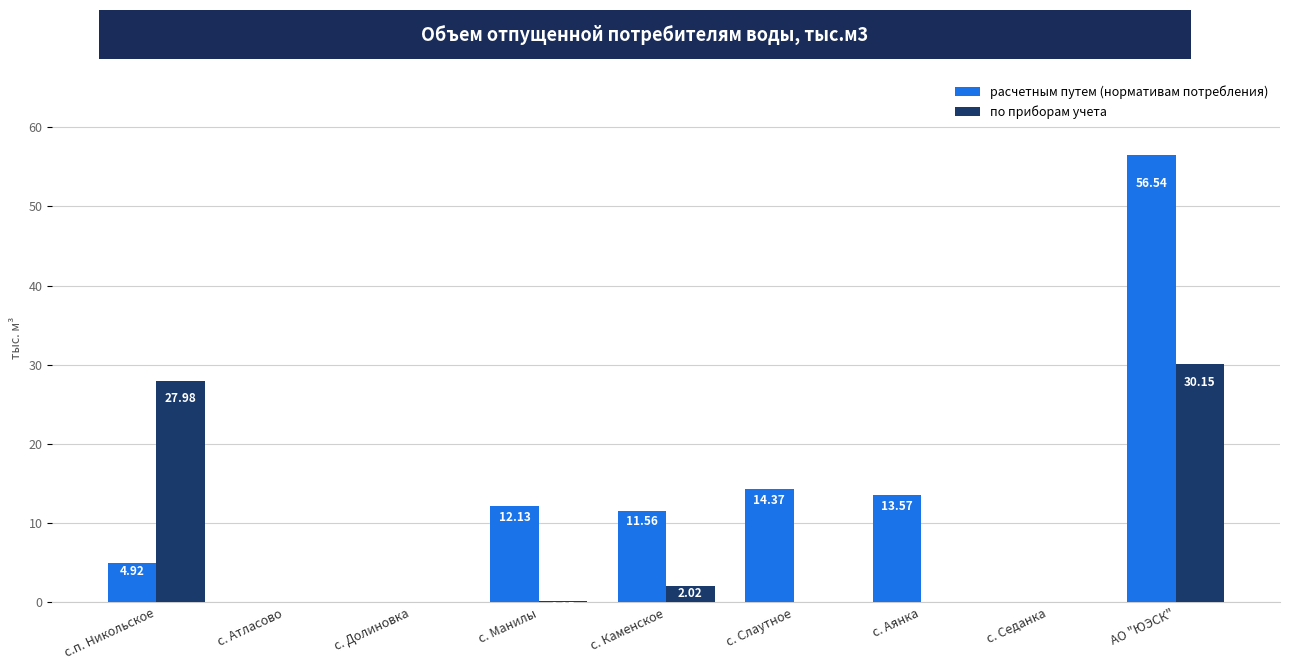

At which category is the sum across all series the highest?

АО "ЮЭСК"